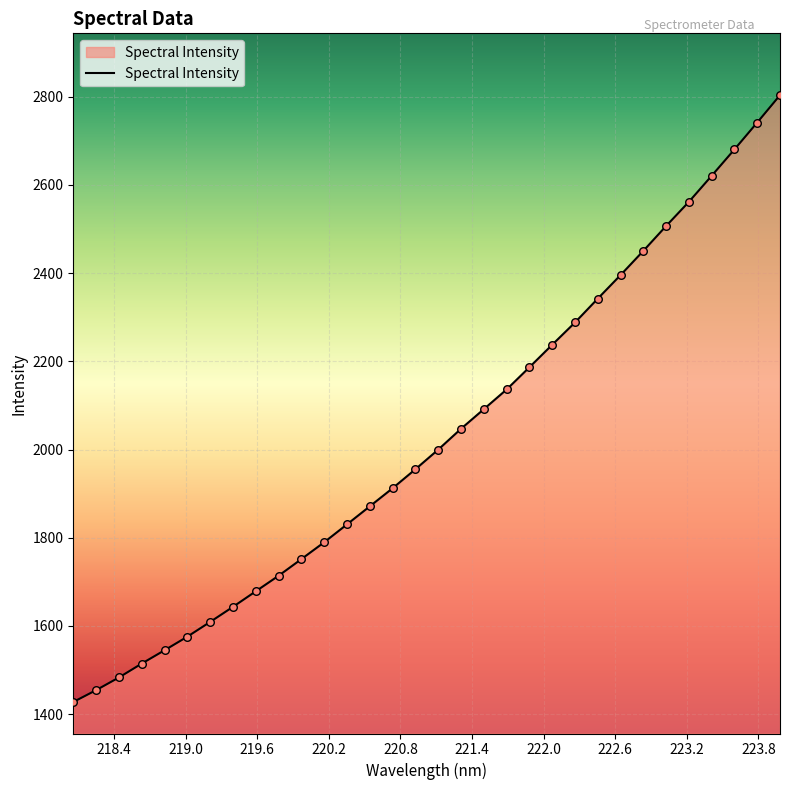

What is the greatest value displayed?

2803.1